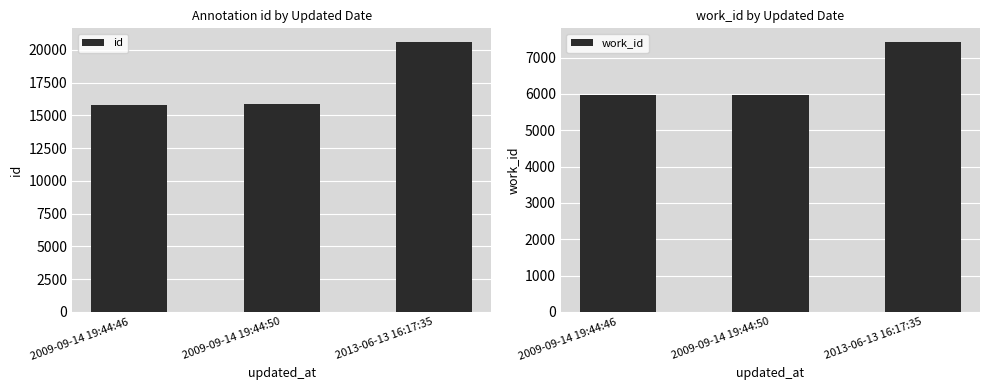

How many bars are there in each group?

2